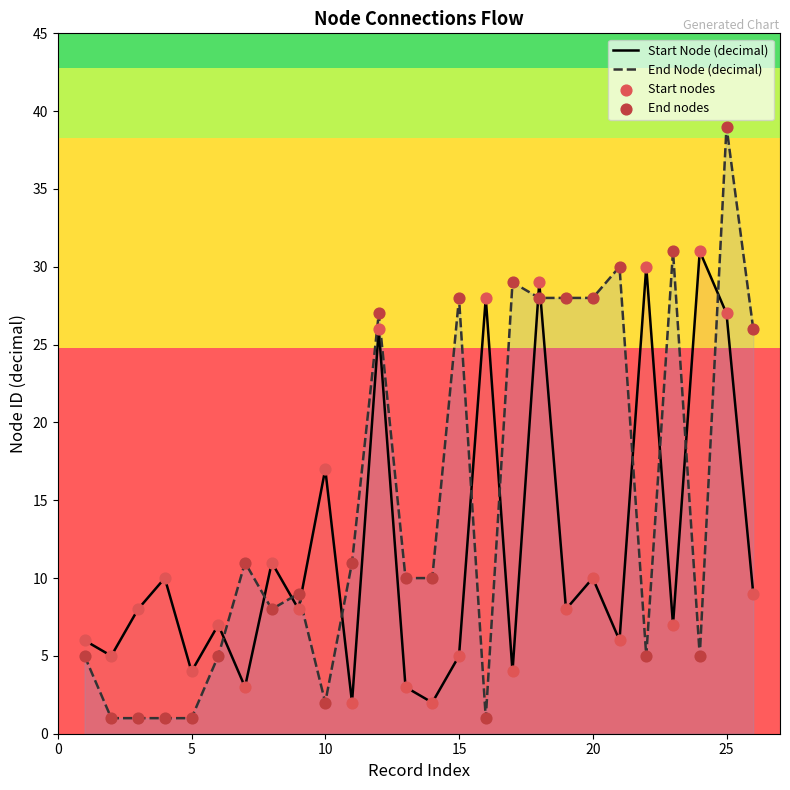

Which series has the largest total across all categories?

End Node (decimal)